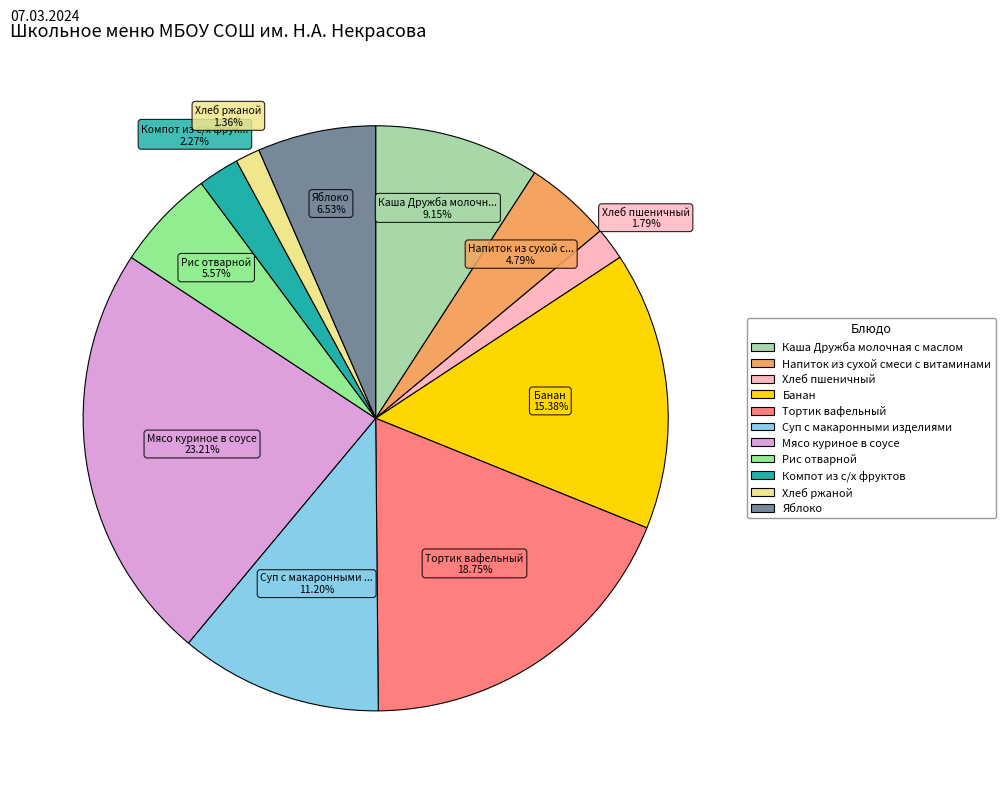

Which slice is the largest?

Мясо куриное в соусе